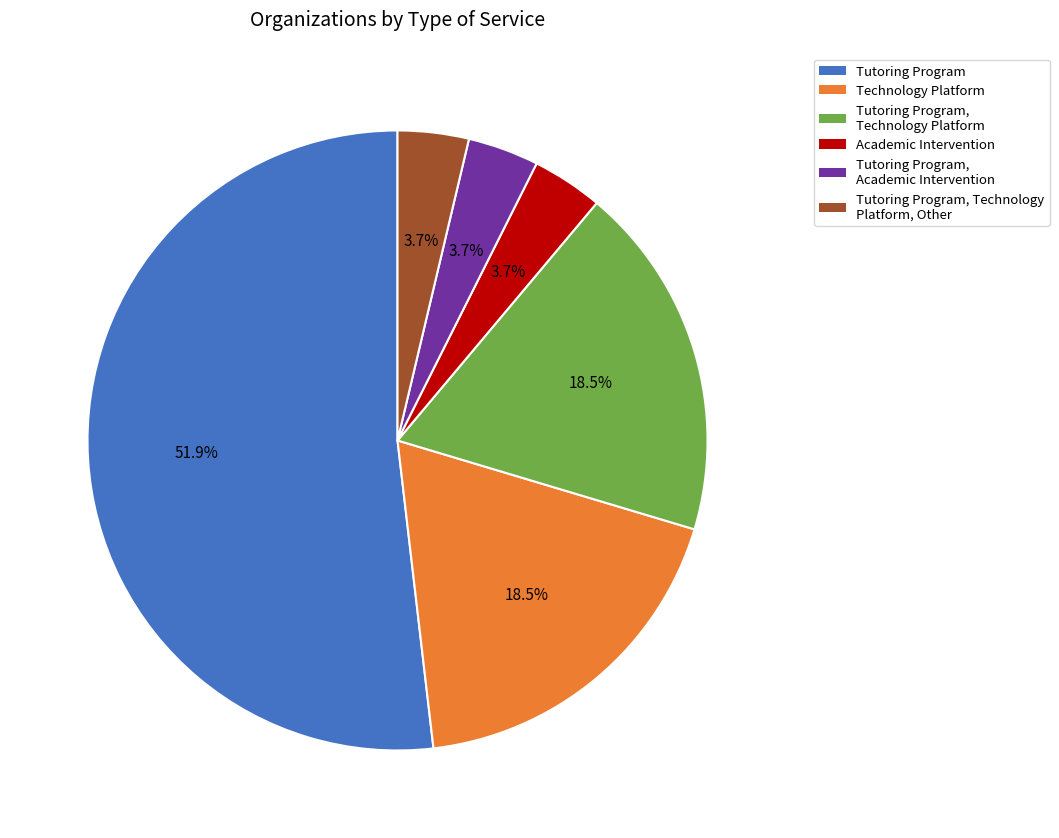

Which slice represents more than half of the pie?

Tutoring Program